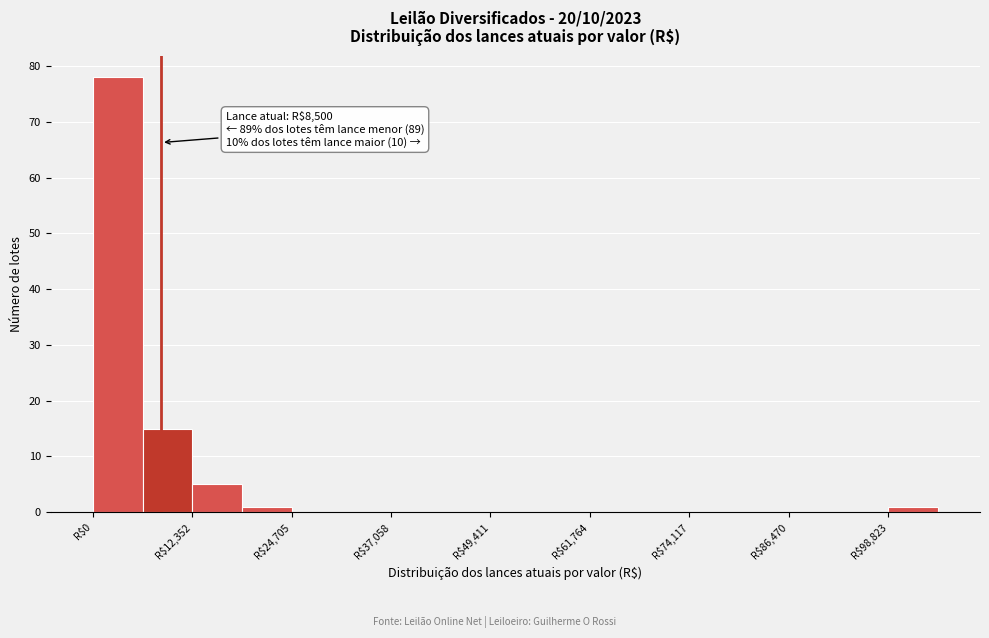

Read against the x-axis, roughly where is the centre of the tallest bar?

4000